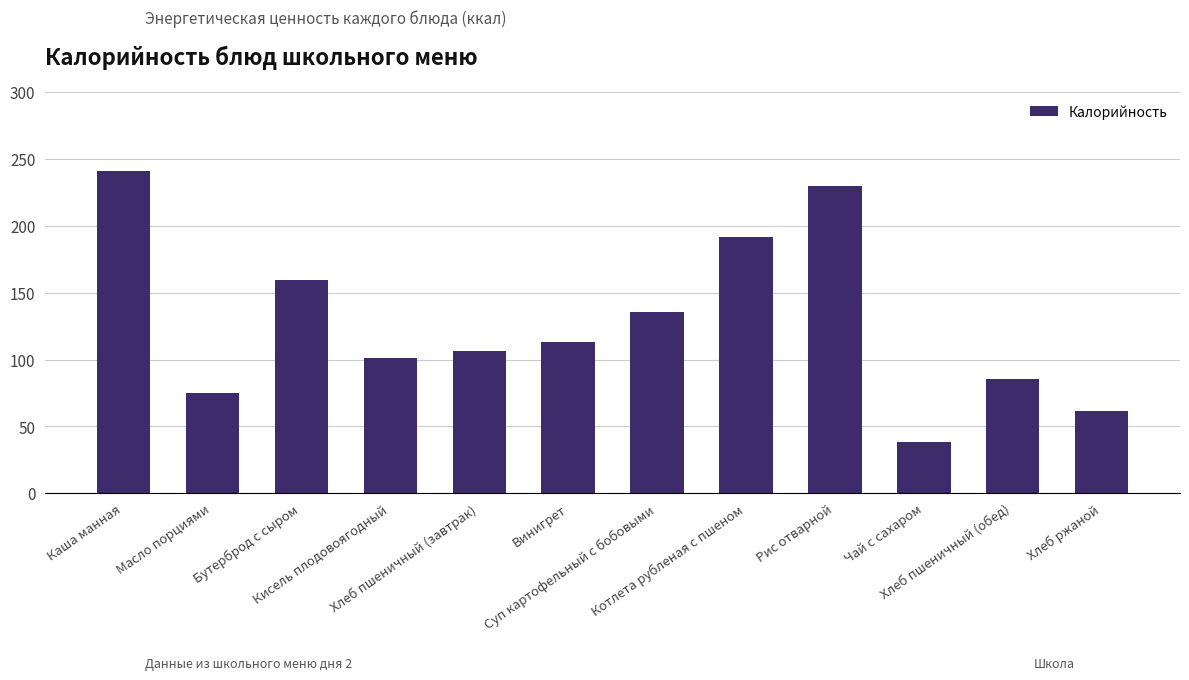

What is the difference between the values at Рис отварной and Котлета рубленая с пшеном?

38.8